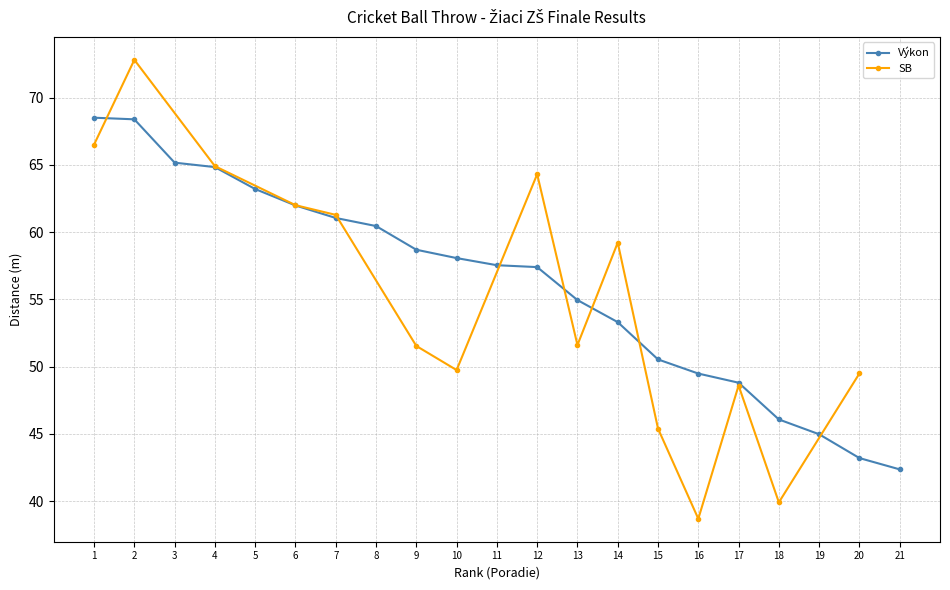

The Výkon series shows 63.8 at 17. True or false?

False